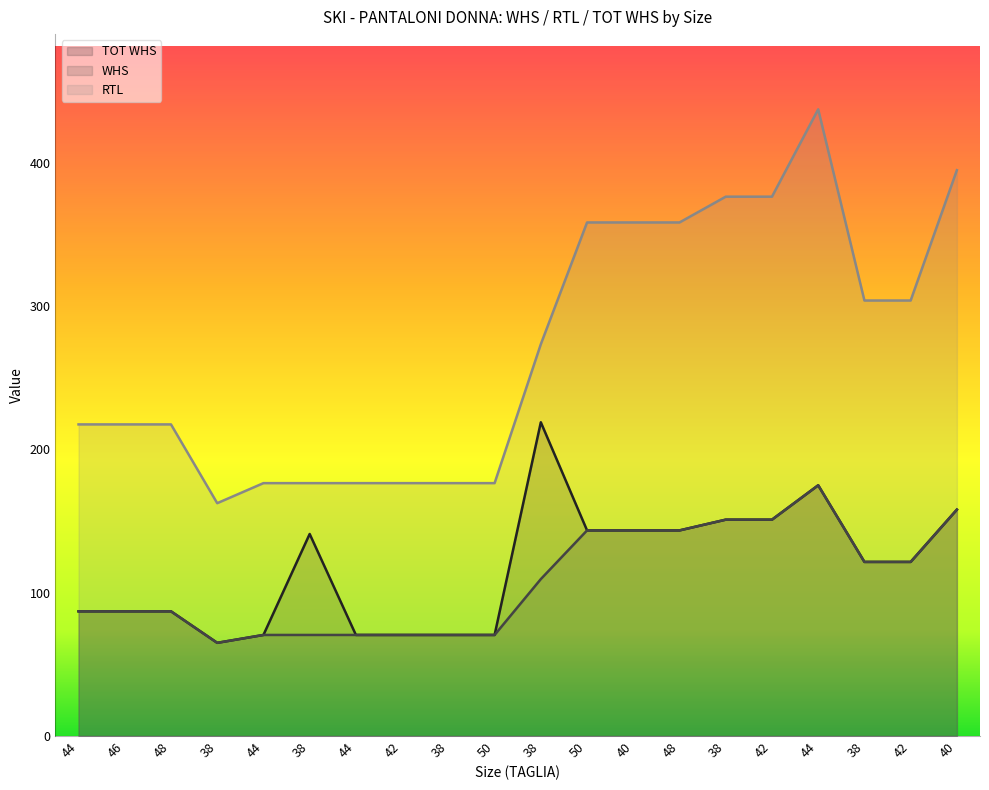

True or false: RTL and WHS cross at least once.

False